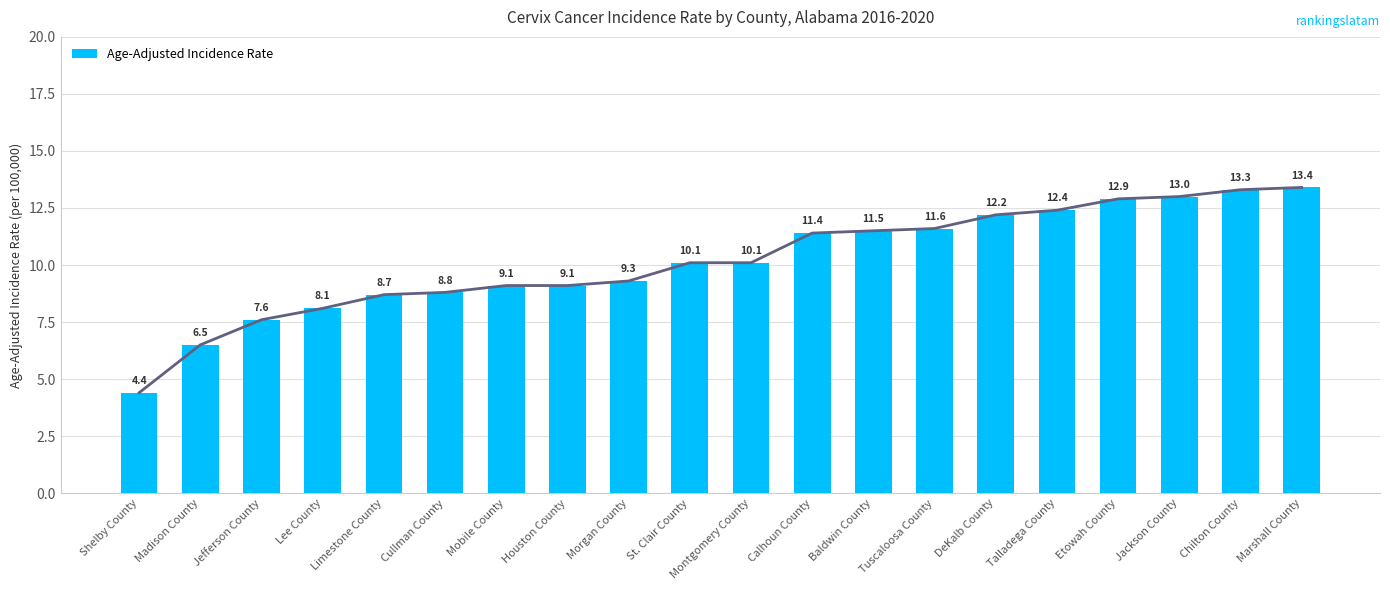

What is the ratio of the value at Shelby County to the value at Talladega County?

0.4